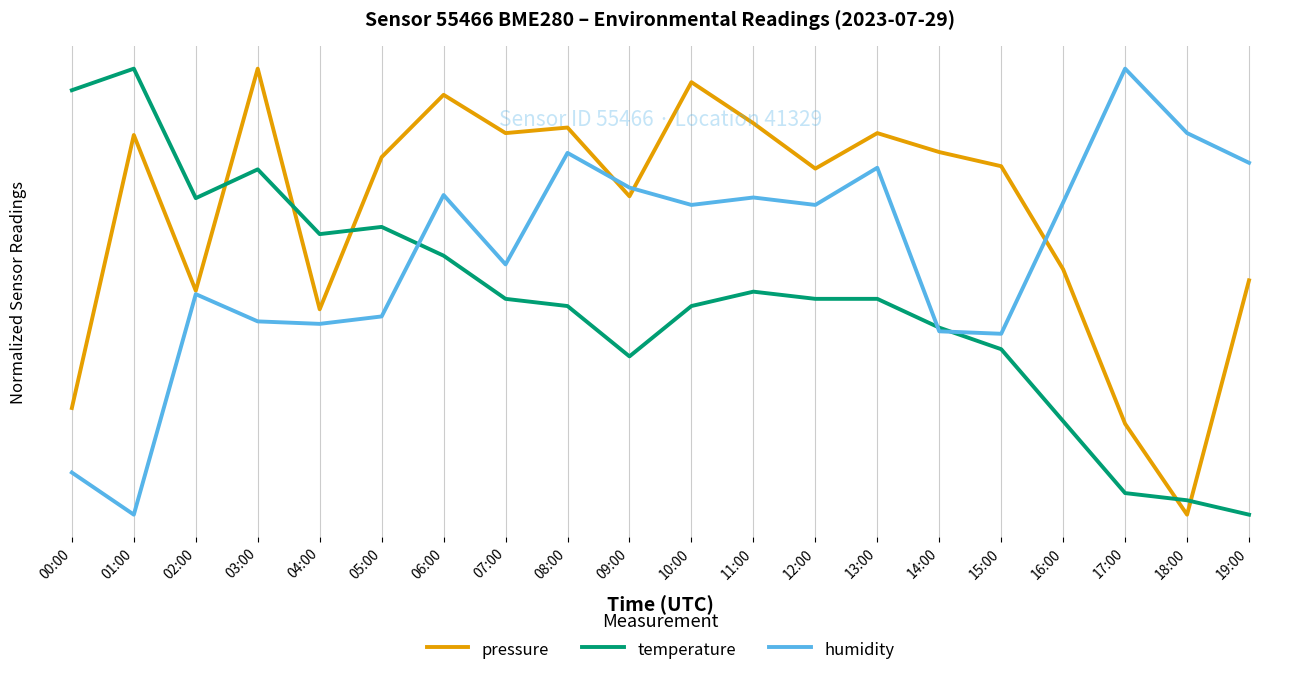

Does the chart have visible grid lines?

Yes